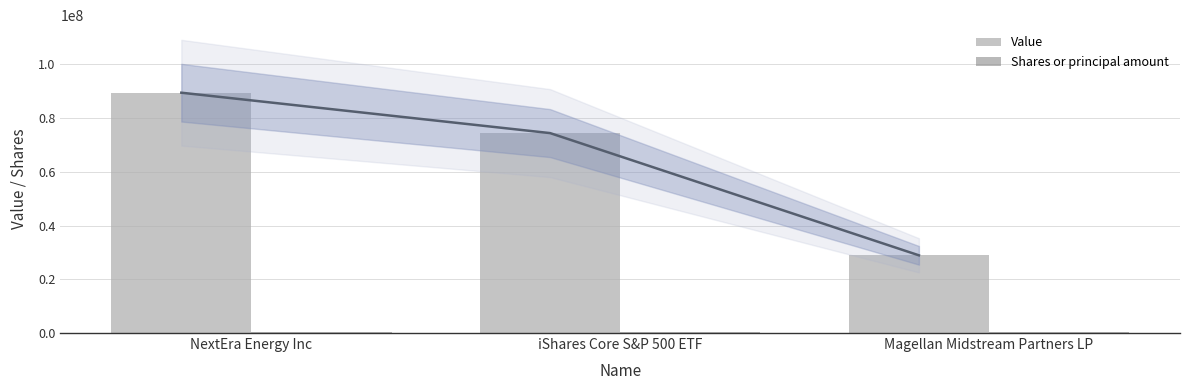

Reading left to right, extract all data points from this chart.

Value: NextEra Energy Inc=89490000	iShares Core S&P 500 ETF=74446000	Magellan Midstream Partners LP=28937000
Shares or principal amount: NextEra Energy Inc=436835	iShares Core S&P 500 ETF=252572	Magellan Midstream Partners LP=452137